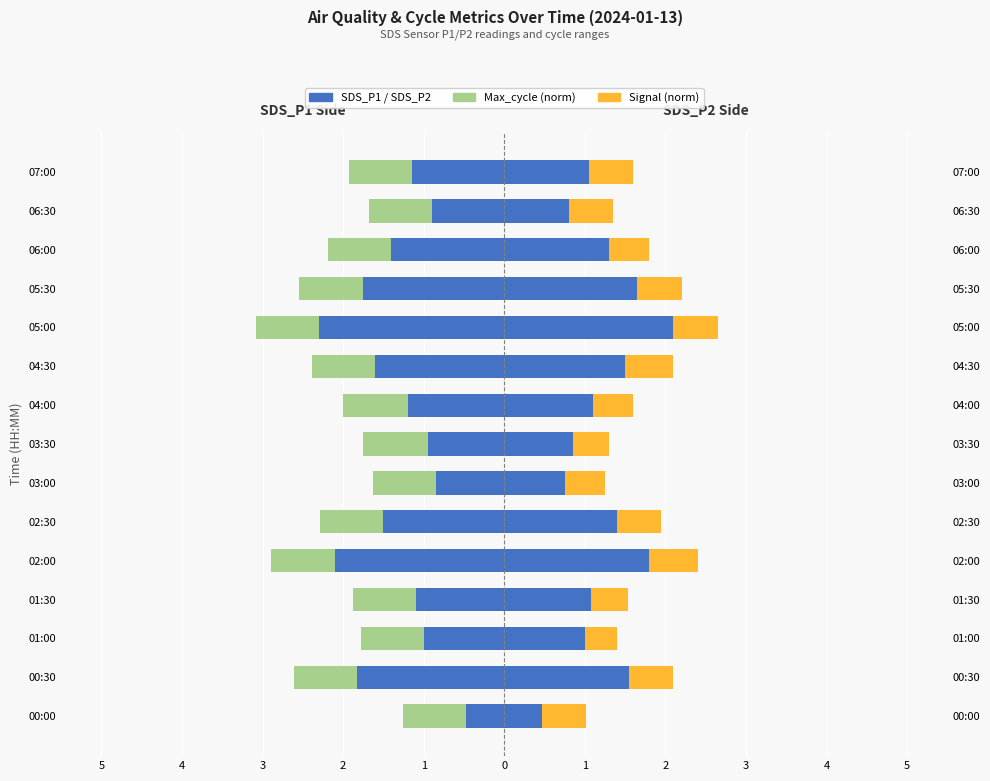

Is it true that Signal (norm) equals 0.5 at 04:00?

True